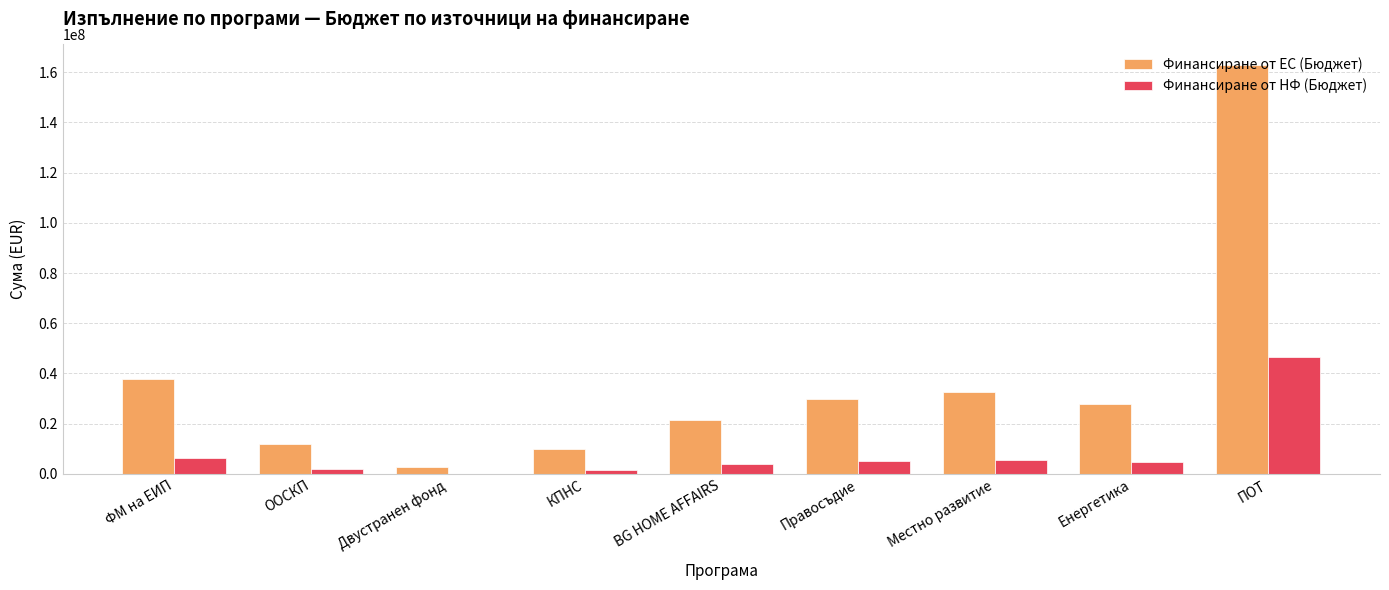

What is the sum of all Финансиране от НФ (Бюджет) values?

76458752.4